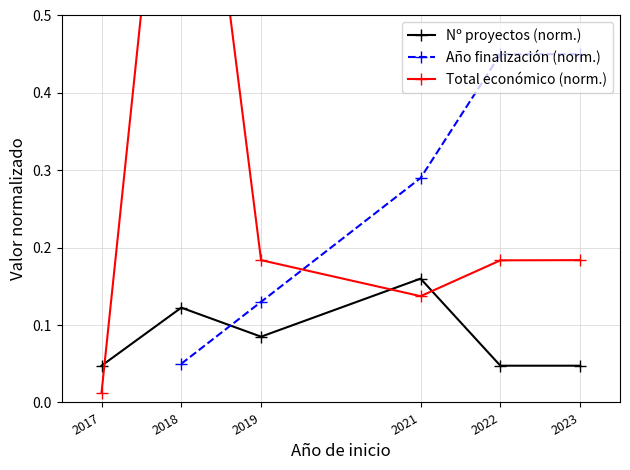

What is the value of the Nº proyectos (norm.) point at the 2nd from the left?

0.1